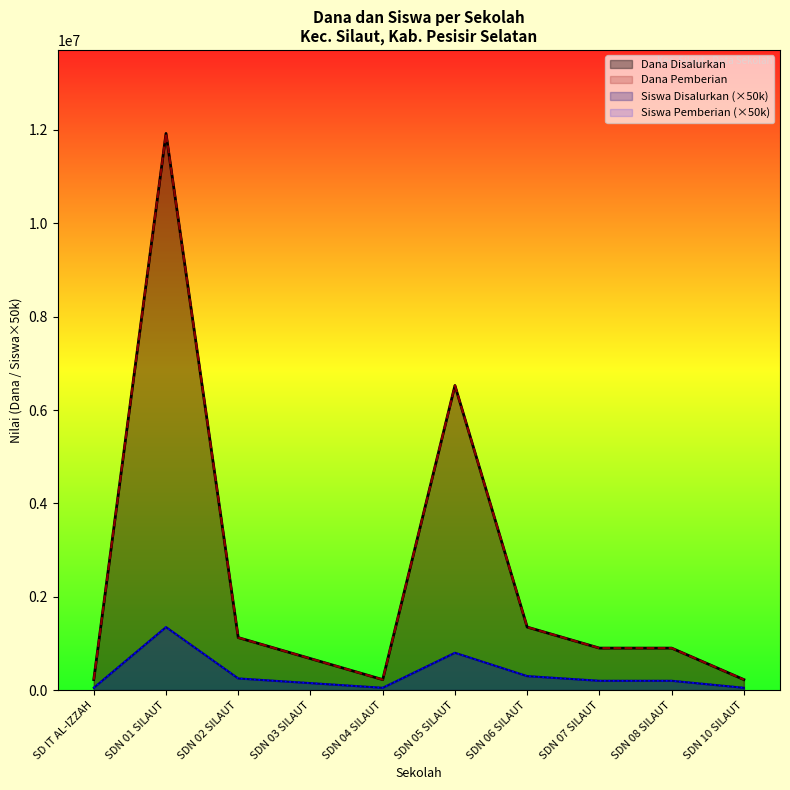

True or false: Siswa Pemberian and Siswa Disalurkan intersect in this chart.

False